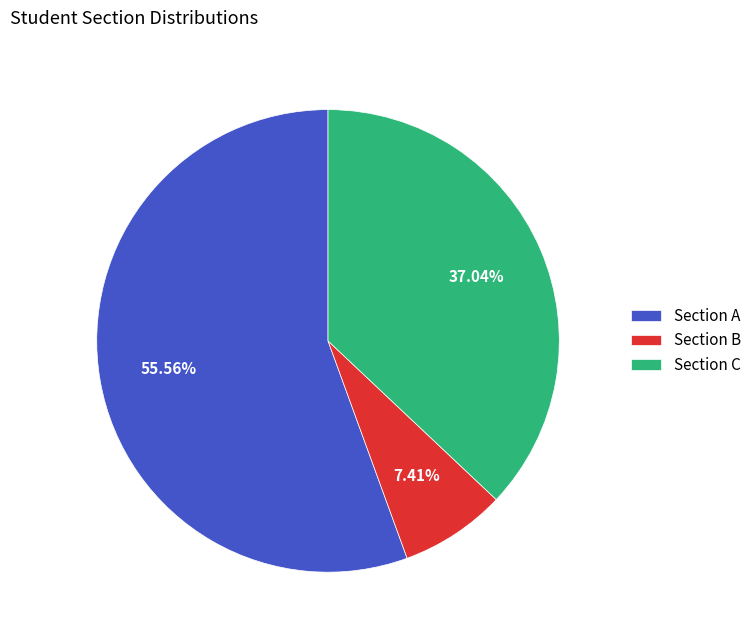

What percentage is the Section A slice, to the nearest percent?

56%